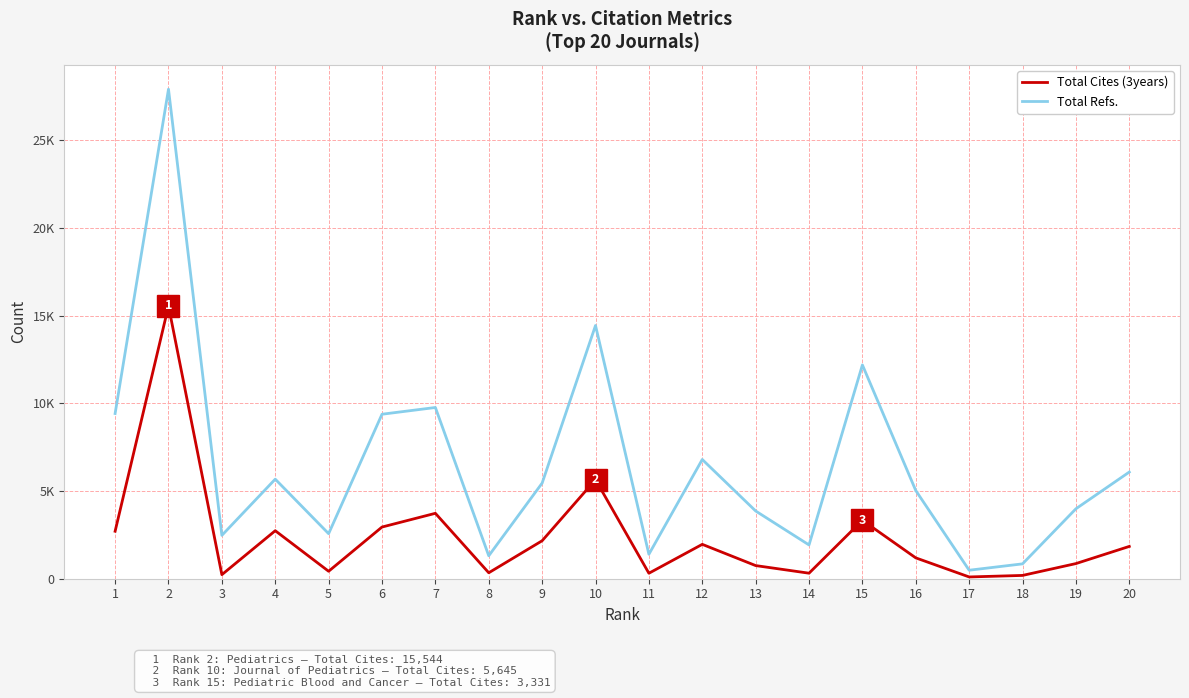

At which label does Total Refs. reach its peak?

2